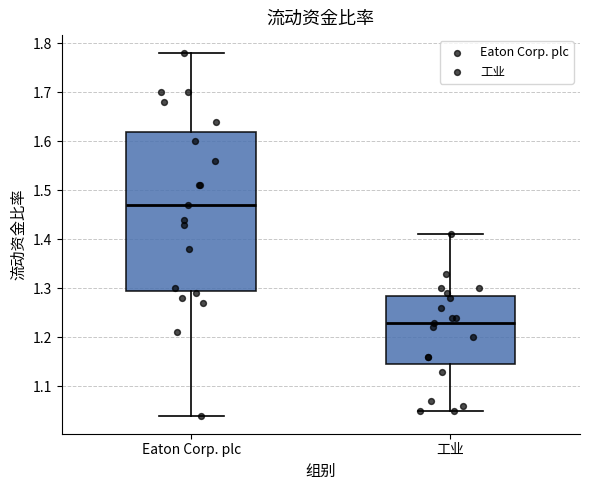

Reading left to right, read every box against the y-axis: the position of its median line, the range the box covers, and the ends of its whiskers. The values are not printed on the chart, so give them approximately, as read against the axis.

Eaton Corp. plc: median 1.47, box 1.30 to 1.62, whiskers 1.04 to 1.78
工业: median 1.23, box 1.15 to 1.29, whiskers 1.05 to 1.41